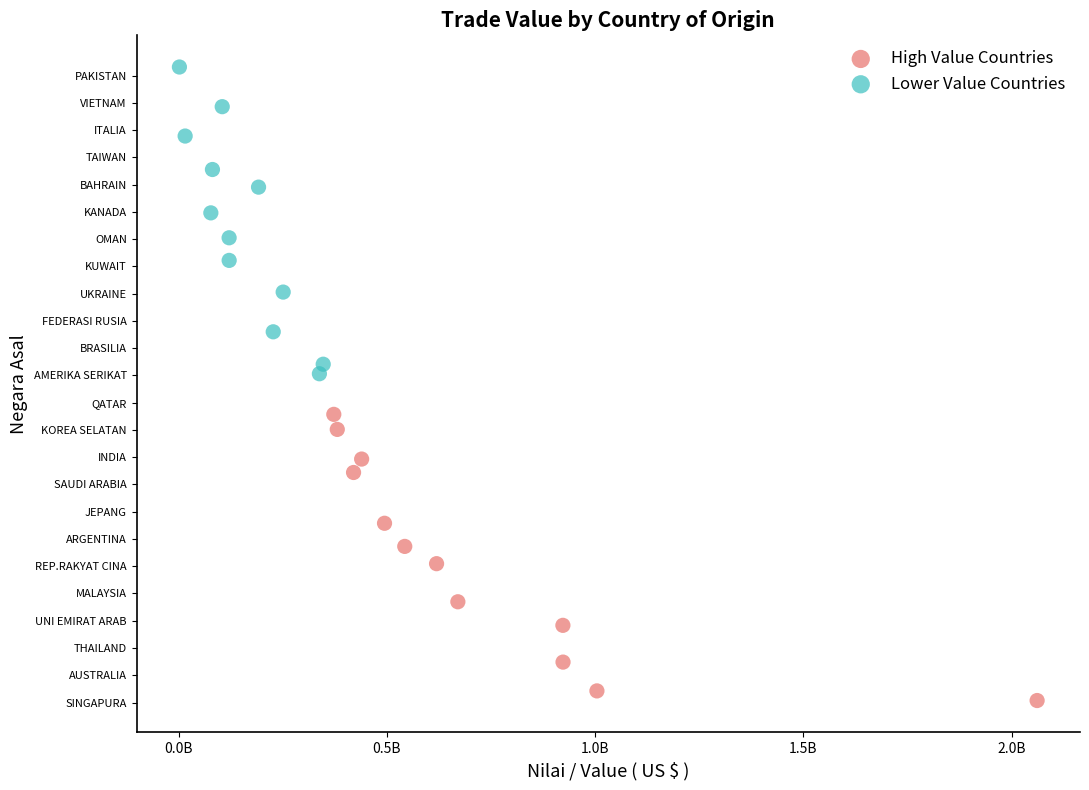

Which series has the widest spread of Y values?

Lower Value Countries